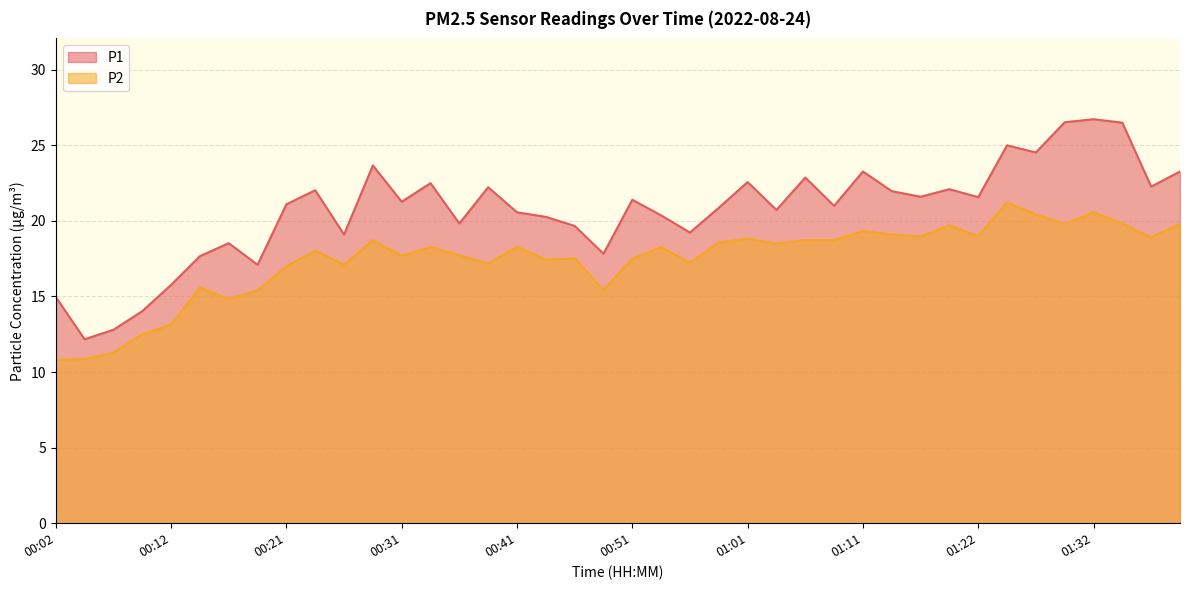

Does the chart display data point markers on the line(s)?

No